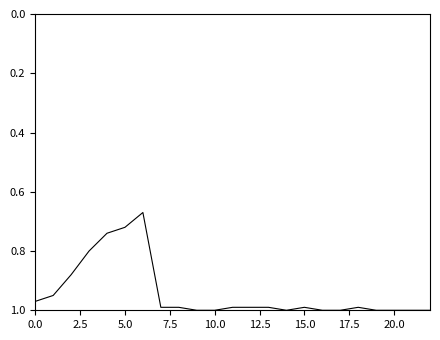

What is the difference between the maximum and minimum values?

0.3